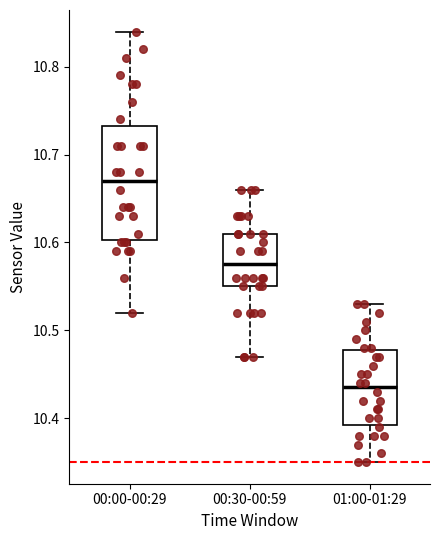

Reading left to right, read every box against the y-axis: the position of its median line, the range the box covers, and the ends of its whiskers. The values are not printed on the chart, so give them approximately, as read against the axis.

00:00-00:29: median 10.67, box 10.60 to 10.73, whiskers 10.52 to 10.84
00:30-00:59: median 10.58, box 10.55 to 10.61, whiskers 10.47 to 10.66
01:00-01:29: median 10.44, box 10.39 to 10.48, whiskers 10.35 to 10.53